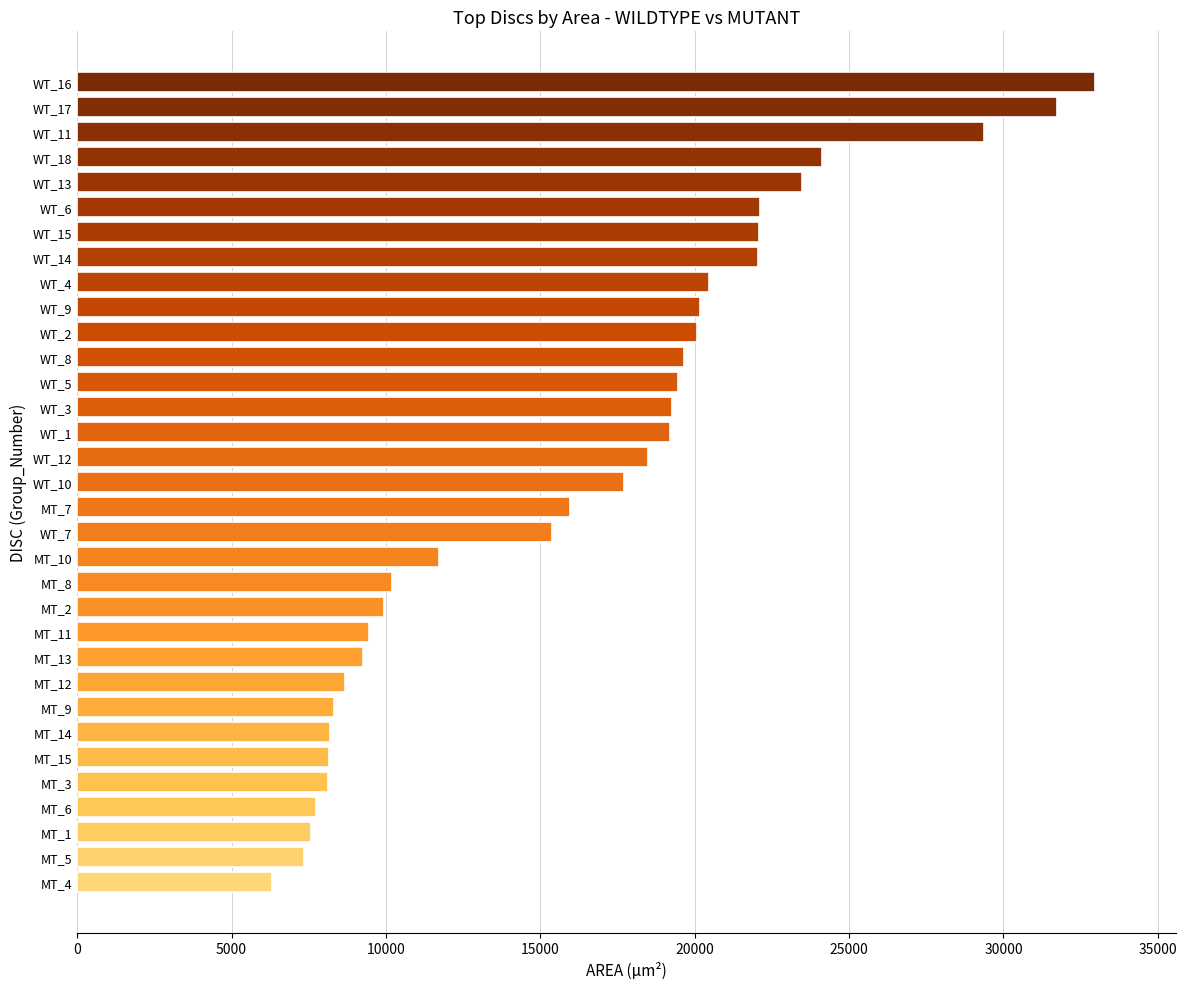

What value does the data have at MT_2?

9944.3